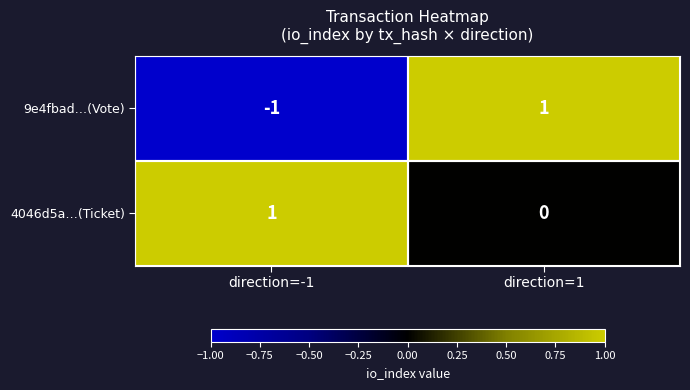

At which label is 4046d5a…(Ticket) closest to 0?

direction=1